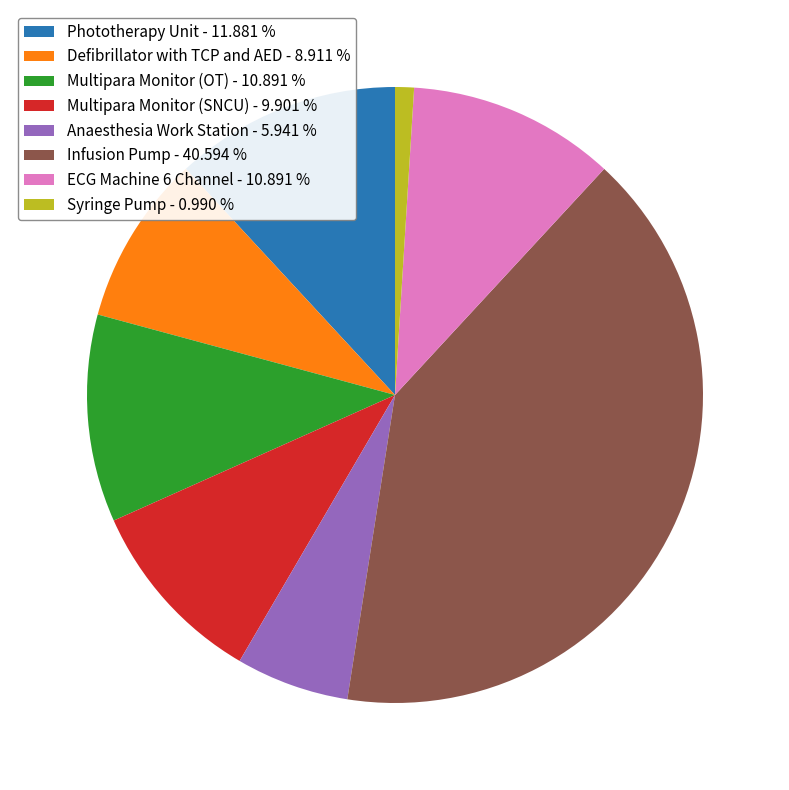

What is the ratio of the value at ECG Machine 6 Channel to the value at Defibrillator with TCP and AED?

1.2